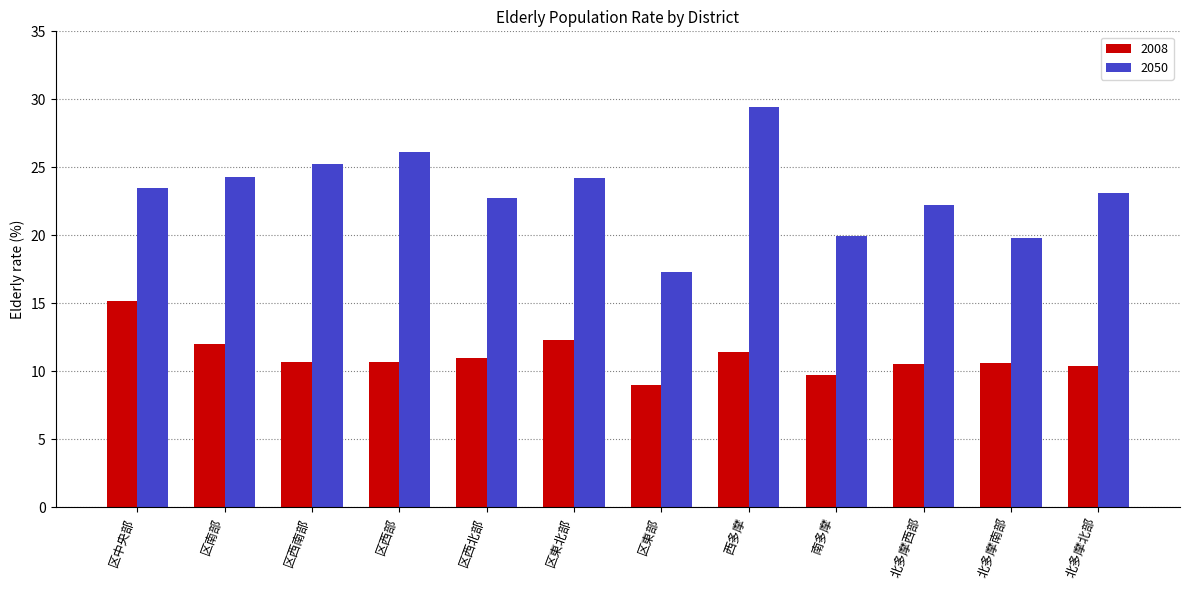

What is the minimum value for 2050?

17.3